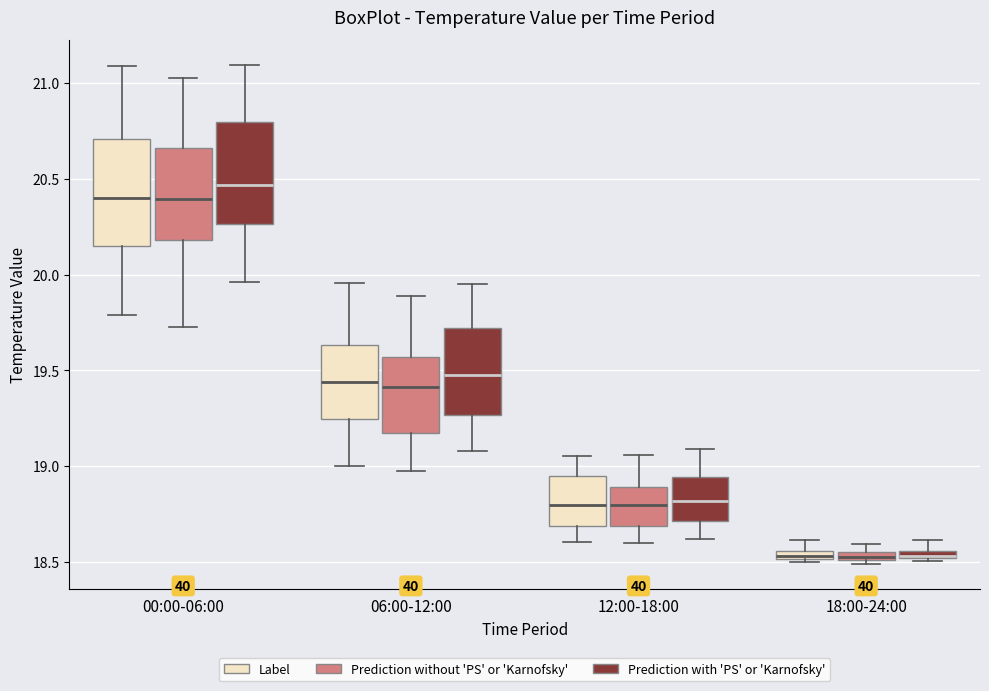

Where does the median line of the box for 06:00-12:00 (Prediction with 'PS' or 'Karnofsky') sit on the y-axis? The values are not printed on the chart, so give them approximately, as read against the axis.

19.50